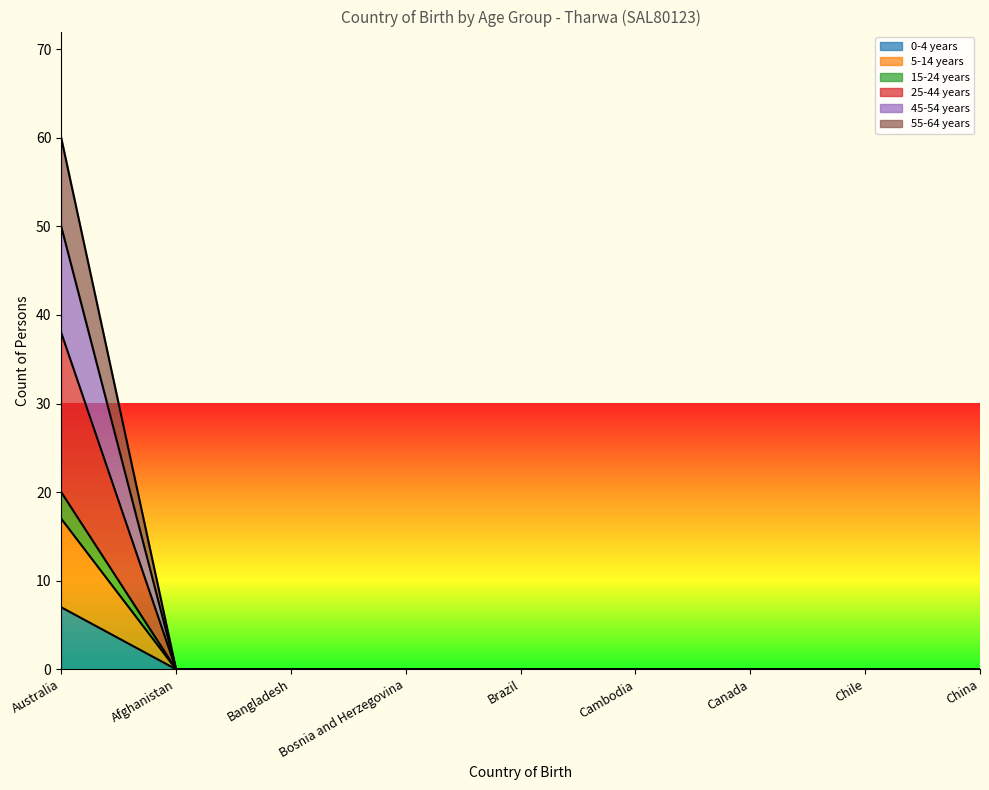

What position from the right is Bangladesh?

7